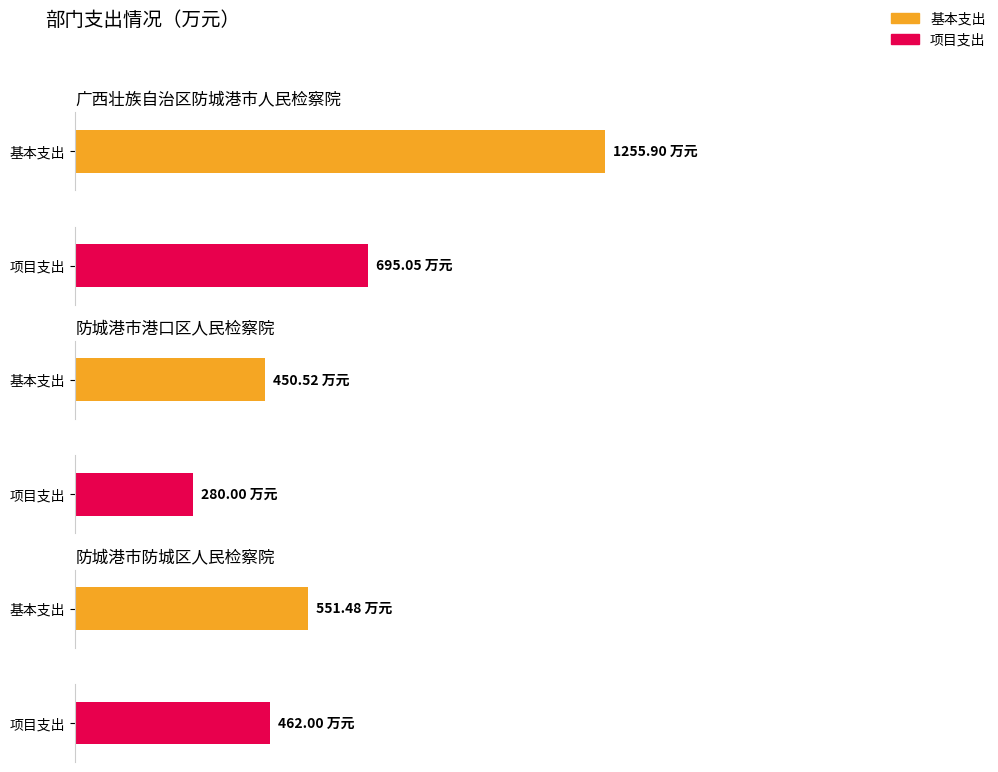

At which label is 基本支出 closest to 853?

防城港市防城区人民检察院